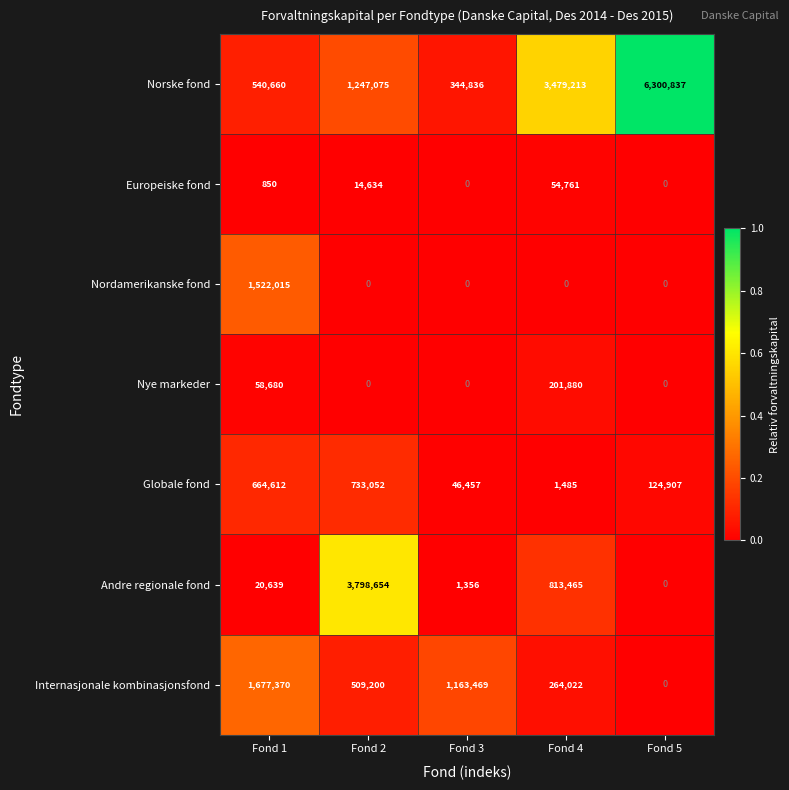

True or false: Europeiske fond has a value of 23685 at Fond 2.

False